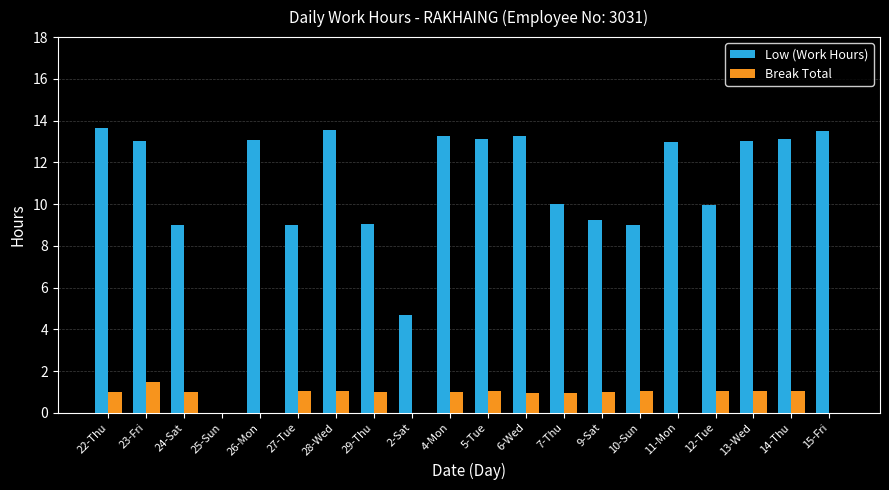

Which series has the largest total across all categories?

Low (Work Hours)